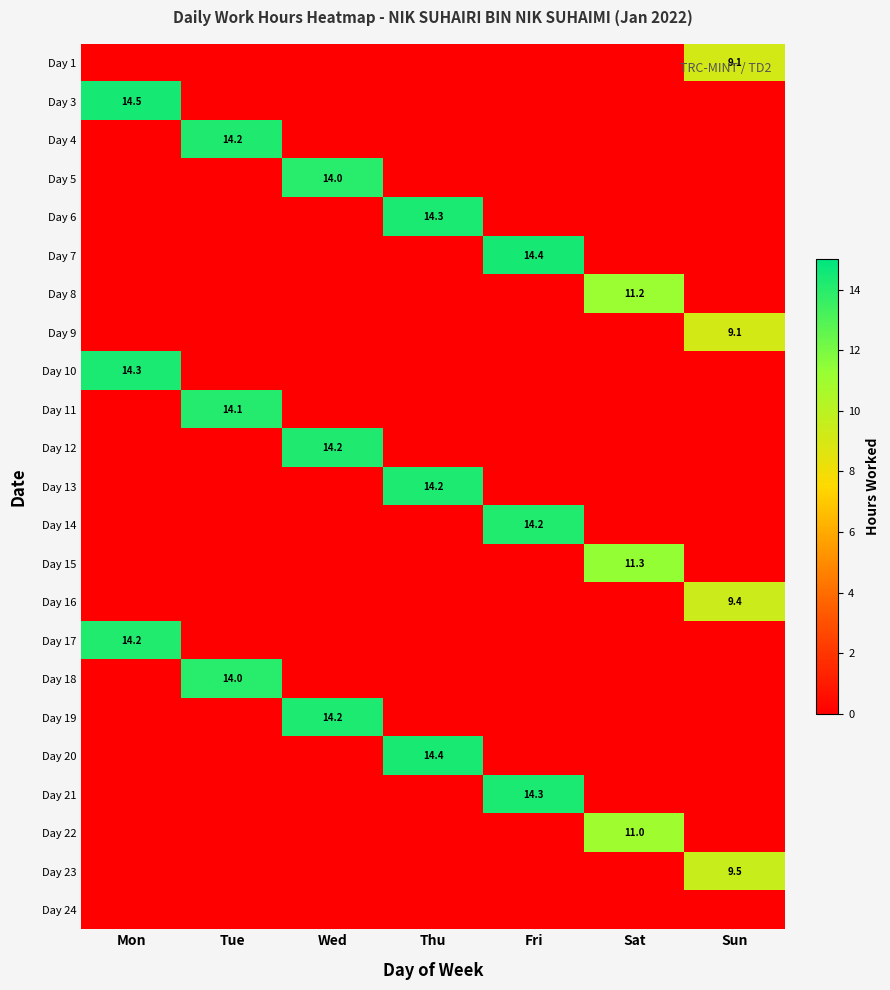

The value of Day 15 at Sat is 5.5. True or false?

False